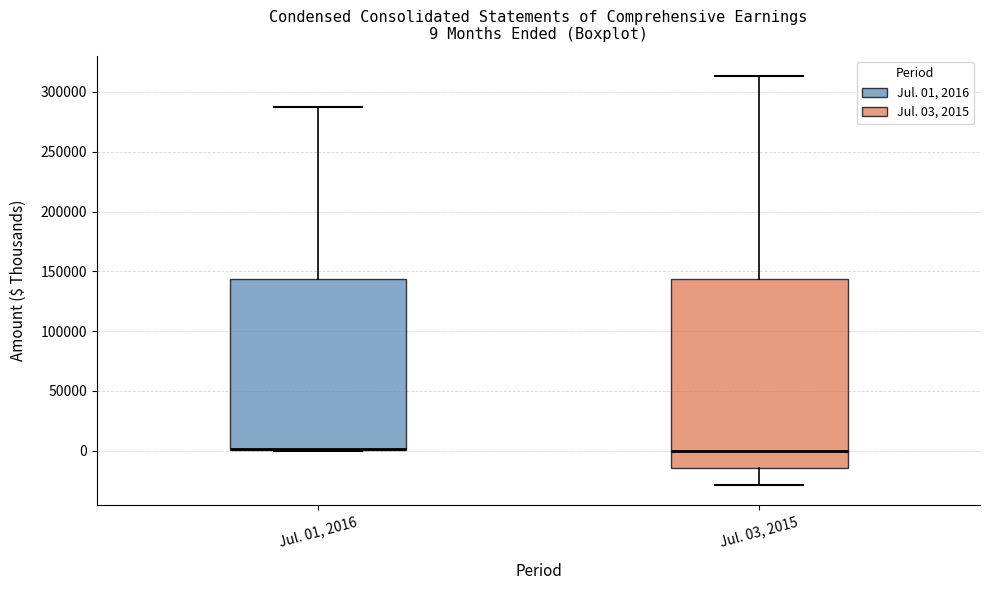

Comparing the boxes themselves (not the whiskers), which one is the tallest?

Jul. 03, 2015